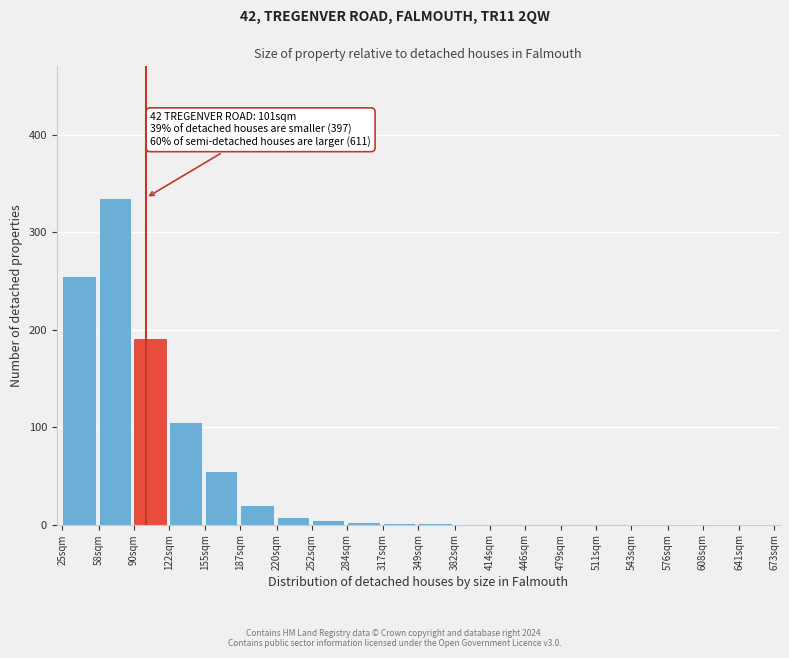

What is the greatest value displayed?

335